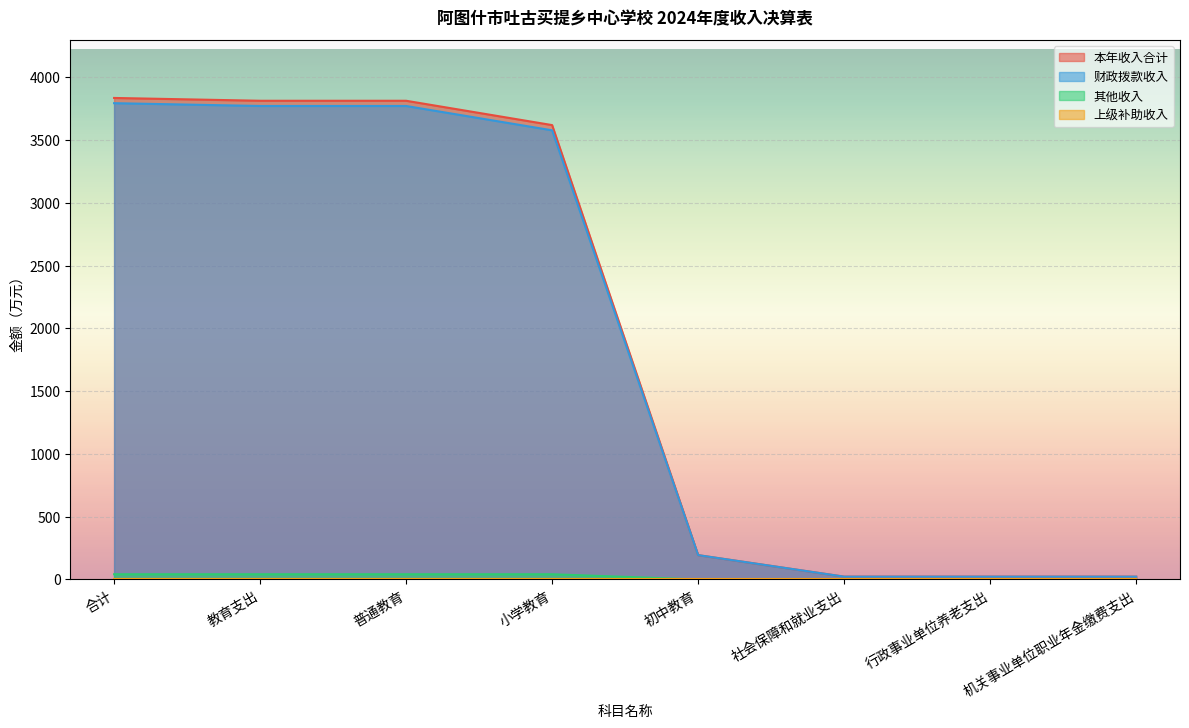

Is it true that 本年收入合计 equals 3814.5 at 普通教育?

True